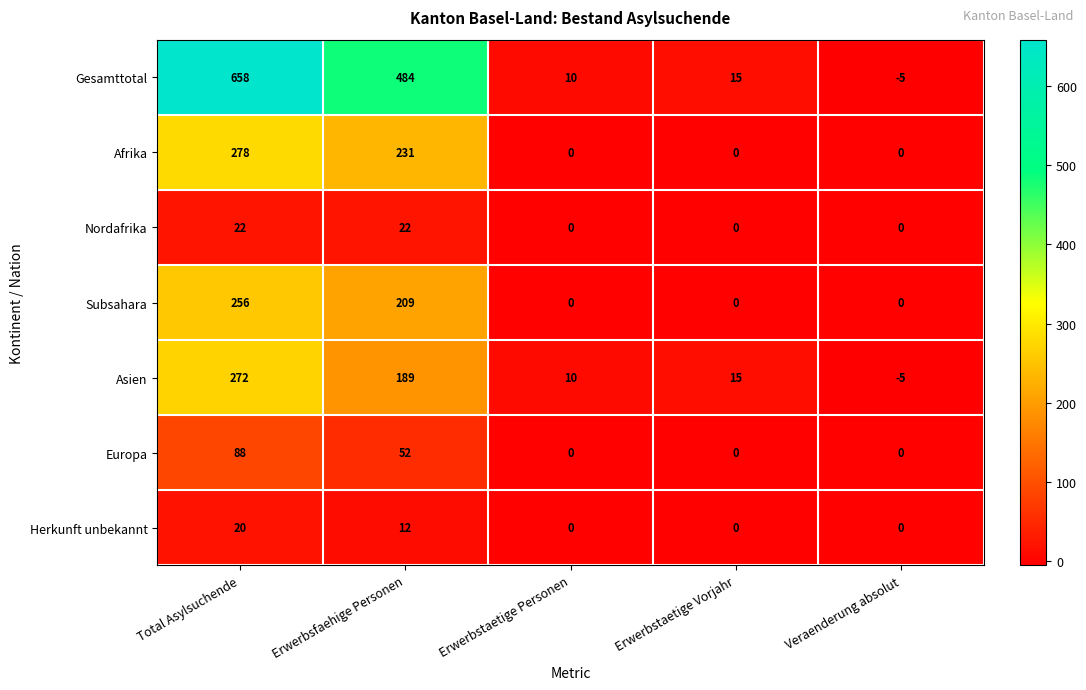

How many series are shown in this chart?

7